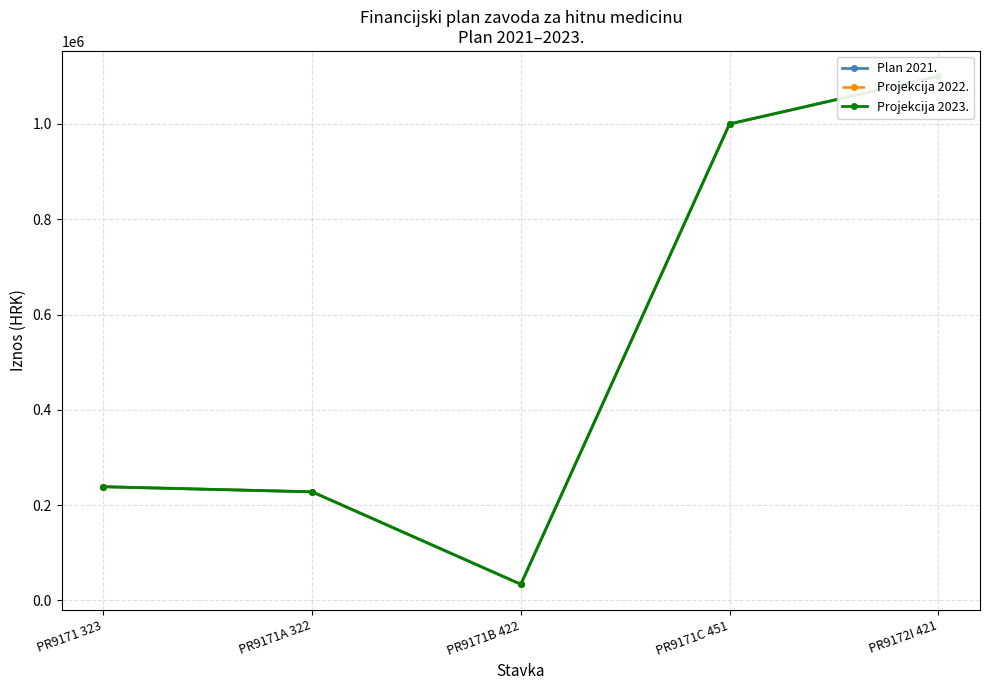

What is the label of the 4th point from the left?

PR9171C 451